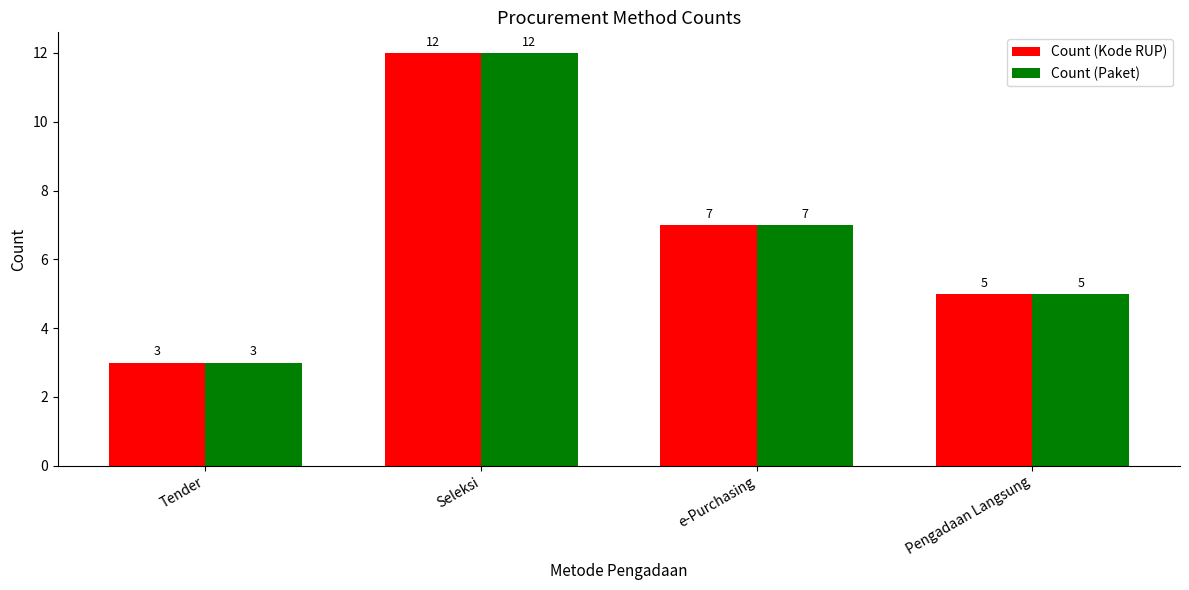

What is the label of the 2nd bar from the right?

e-Purchasing